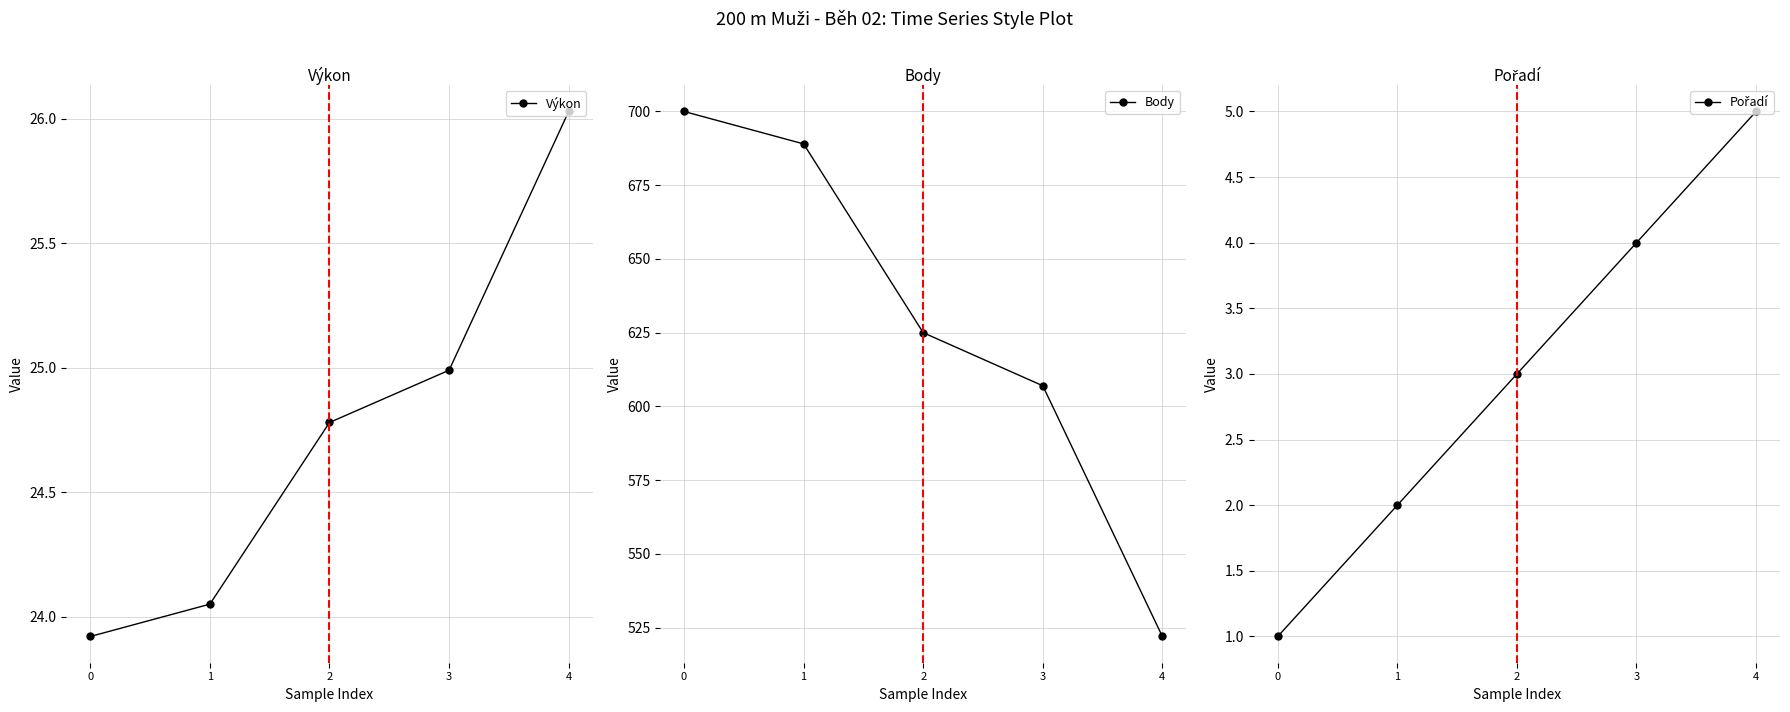

True or false: Pořadí has more than 1 interior local peaks.

False